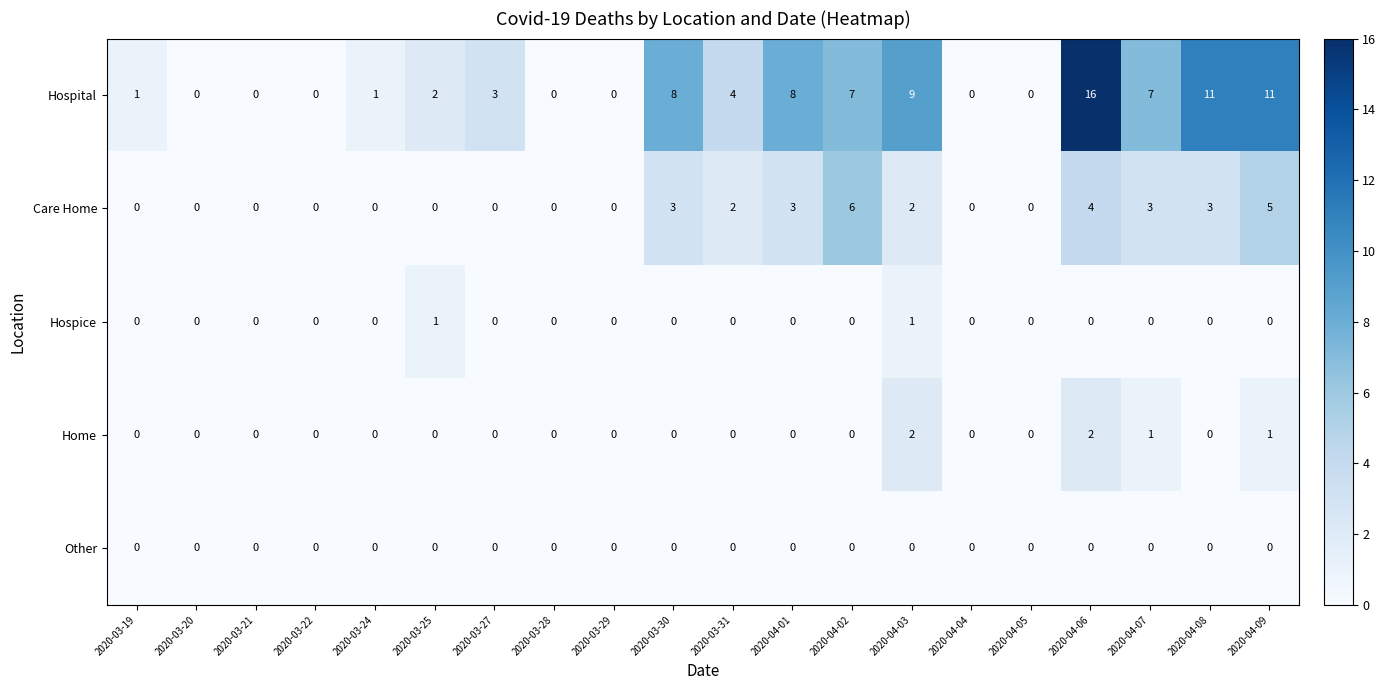

How many series are shown in this chart?

5